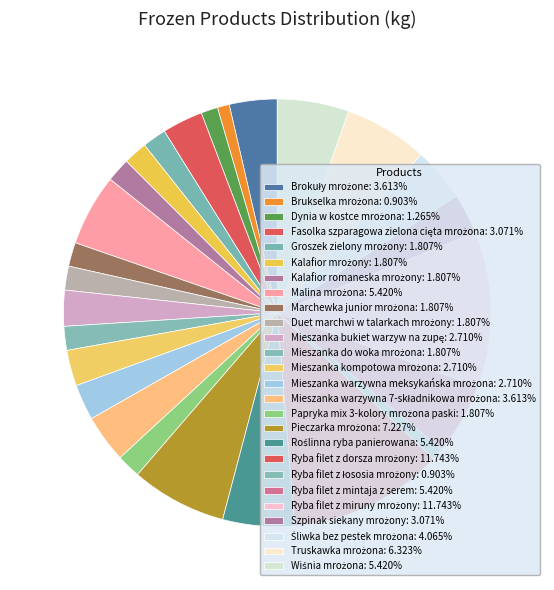

Count the number of slices in the pie.

26